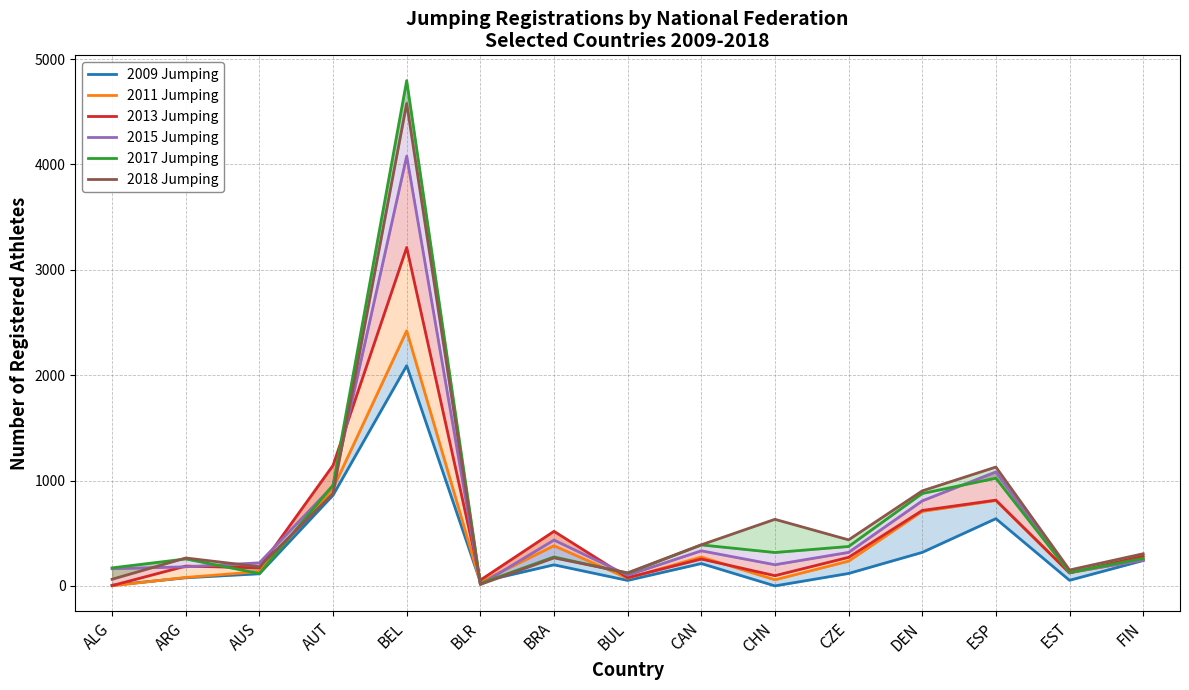

What is the maximum value for 2017 Jumping?

4796